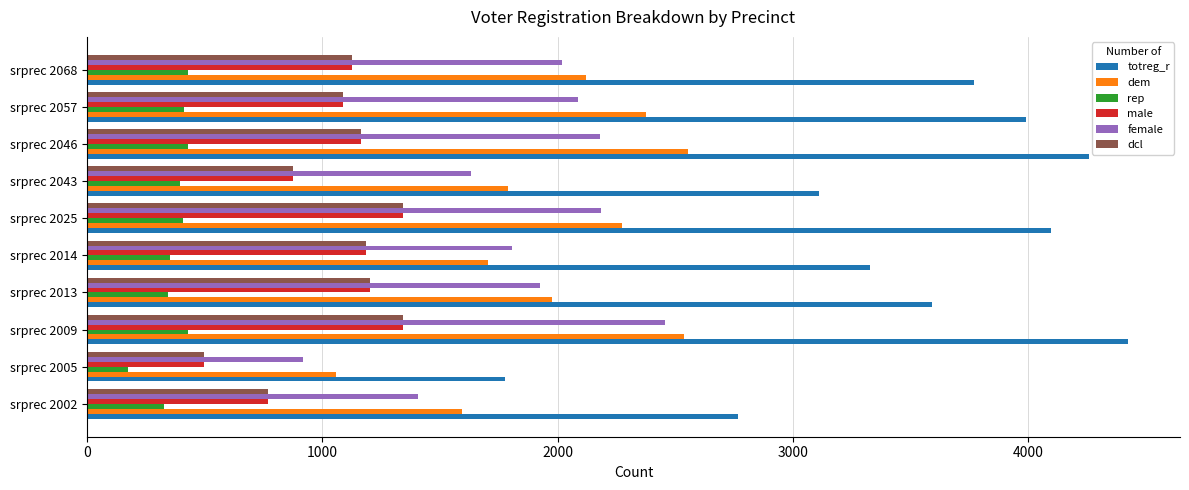

Count the number of data series in this chart.

6